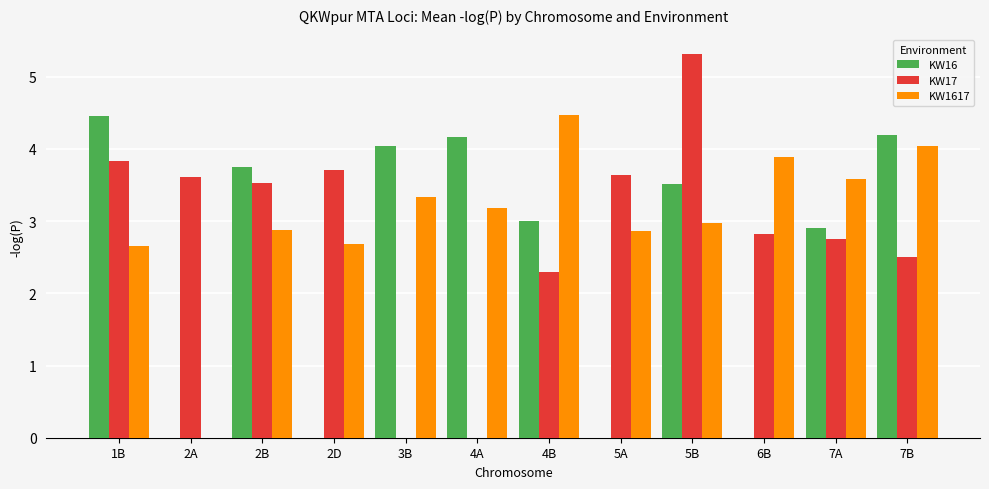

At which label does KW16 first exceed 3?

1B